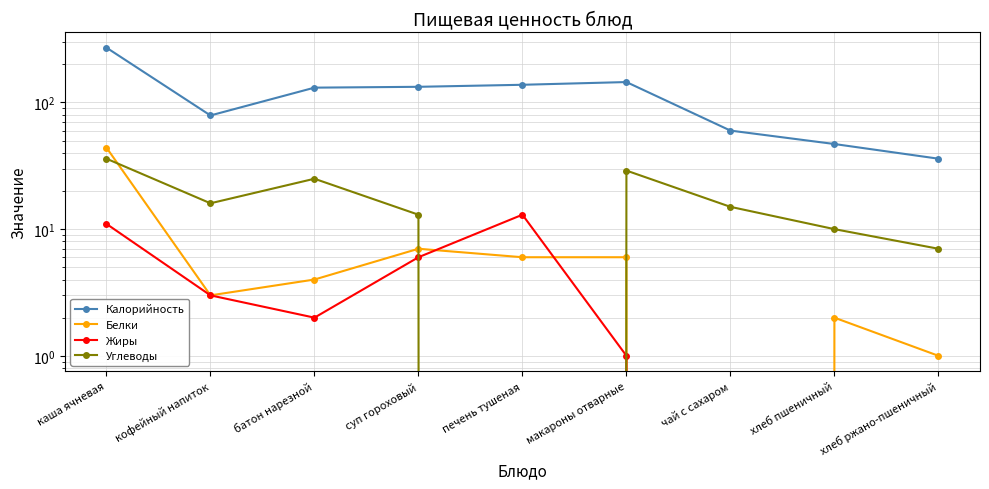

What value does the Калорийность series have at суп гороховый, to the nearest 5?

135